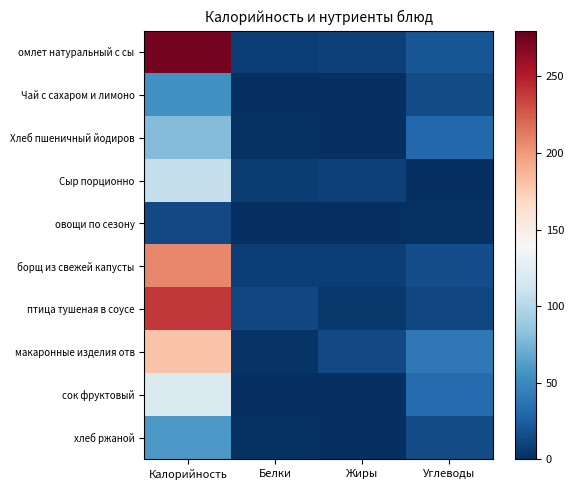

Reading left to right, extract all data points from this chart.

омлет натуральный с сы: Калорийность=274.0	Белки=8.6	Жиры=9.2	Углеводы=20.7
Чай с сахаром и лимоно: Калорийность=55.0	Белки=0.3	Жиры=0.1	Углеводы=15.2
Хлеб пшеничный йодиров: Калорийность=79.0	Белки=2.0	Жиры=0.3	Углеводы=30.0
Сыр порционно: Калорийность=107.0	Белки=7.0	Жиры=9.3	Углеводы=0.0
овощи по сезону: Калорийность=14.0	Белки=0.7	Жиры=0.0	Углеводы=1.6
борщ из свежей капусты: Калорийность=207.0	Белки=8.0	Жиры=8.5	Углеводы=15.8
птица тушеная в соусе: Калорийность=239.0	Белки=12.9	Жиры=5.2	Углеводы=12.1
макаронные изделия отв: Калорийность=180.0	Белки=3.2	Жиры=13.3	Углеводы=39.8
сок фруктовый: Калорийность=120.0	Белки=0.6	Жиры=0.4	Углеводы=32.6
хлеб ржаной: Калорийность=60.0	Белки=1.3	Жиры=0.2	Углеводы=15.3